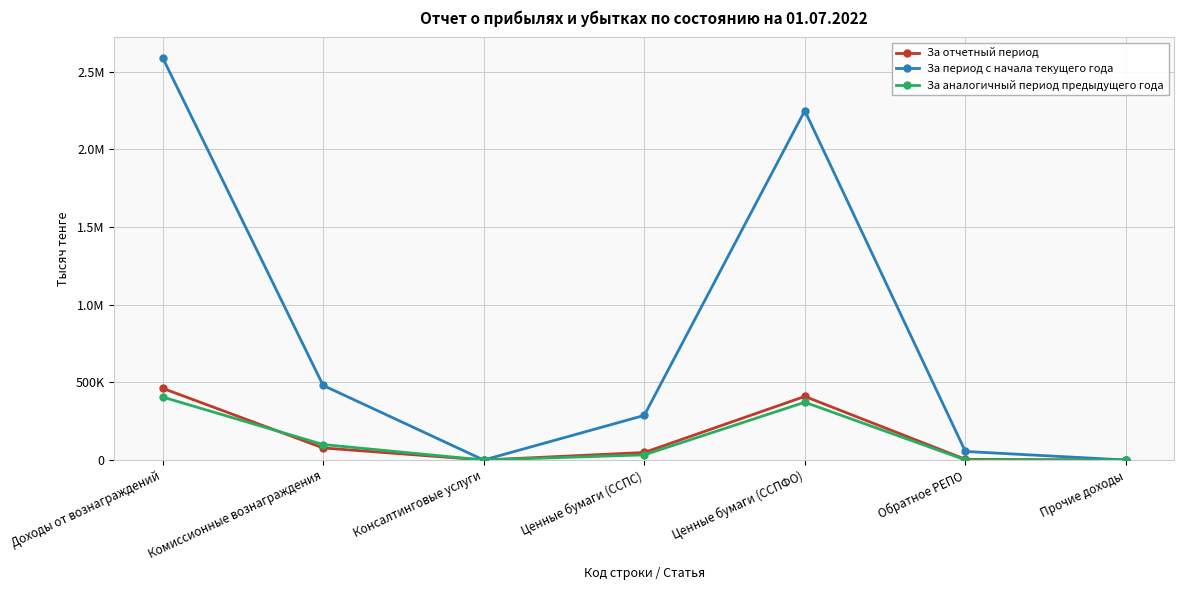

What is the label of the 5th point from the right?

Консалтинговые услуги